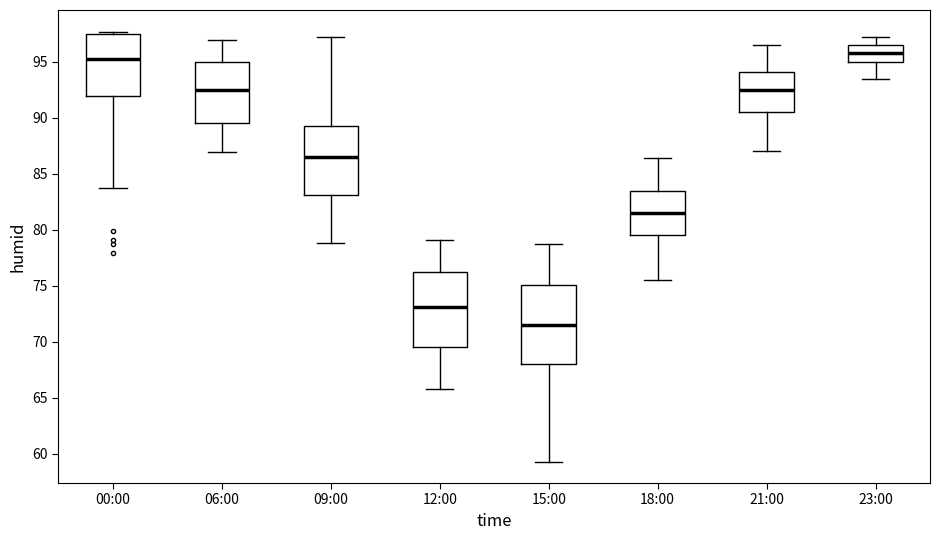

Reading left to right, read every box against the y-axis: the position of its median line, the range the box covers, and the ends of its whiskers. The values are not printed on the chart, so give them approximately, as read against the axis.

00:00: median 95.0, box 92.0 to 97.5, whiskers 83.5 to 97.5 (just above the box's upper edge)
06:00: median 92.5, box 89.5 to 95.0, whiskers 87.0 to 97.0
09:00: median 86.5, box 83.0 to 89.5, whiskers 79.0 to 97.0
12:00: median 73.0, box 69.5 to 76.0, whiskers 66.0 to 79.0
15:00: median 71.5, box 68.0 to 75.0, whiskers 59.5 to 78.5
18:00: median 81.5, box 79.5 to 83.5, whiskers 75.5 to 86.5
21:00: median 92.5, box 90.5 to 94.0, whiskers 87.0 to 96.5
23:00: median 96.0, box 95.0 to 96.5, whiskers 93.5 to 97.0